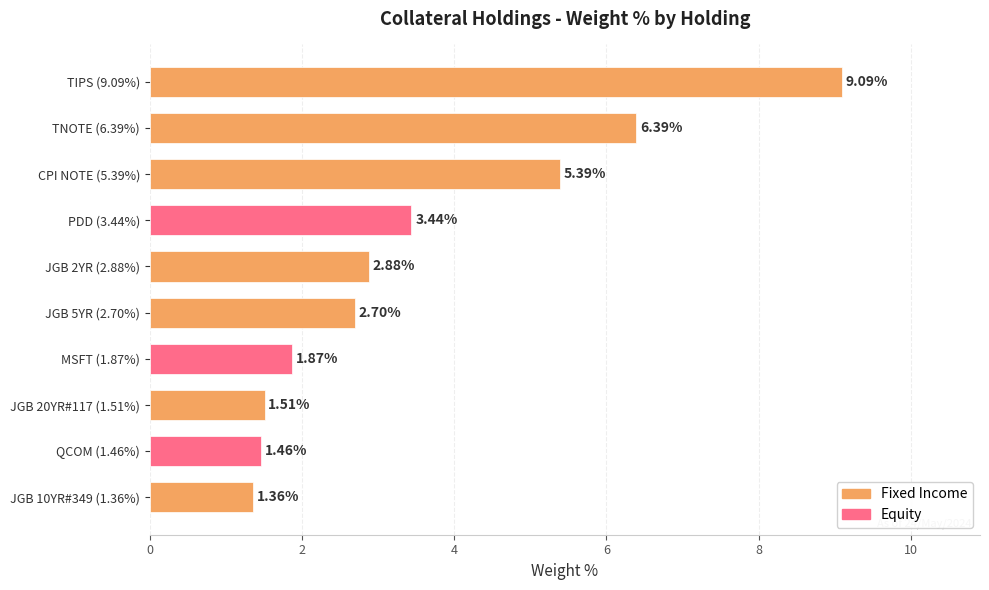

How many data points does each series have?

10